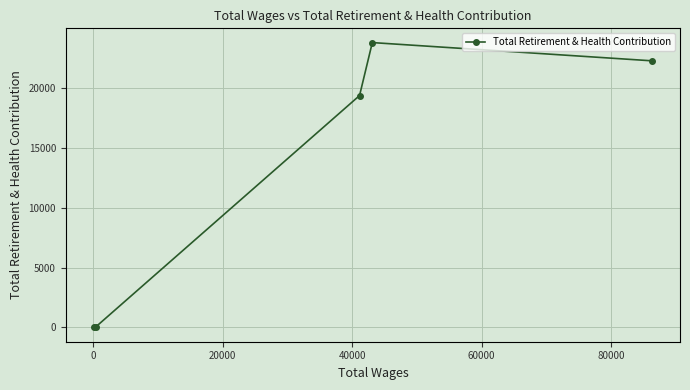

What is the greatest value displayed?

23806